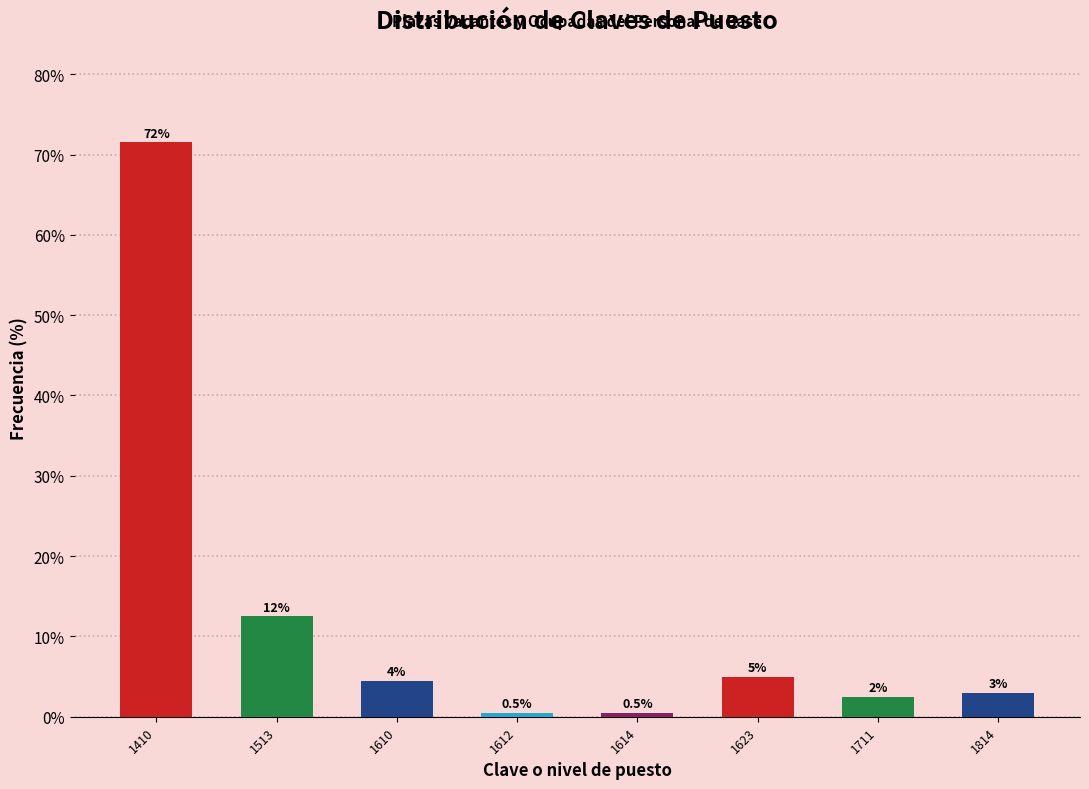

Reading right to left, what are all the values shown in this chart?

1814=3.0	1711=2.5	1623=5.0	1614=0.5	1612=0.5	1610=4.5	1513=12.5	1410=71.5